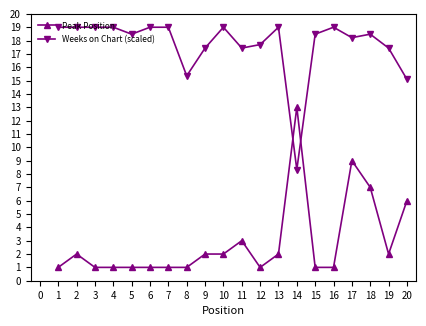

Between 10 and 15, which series saw the biggest shift?

Peak Position